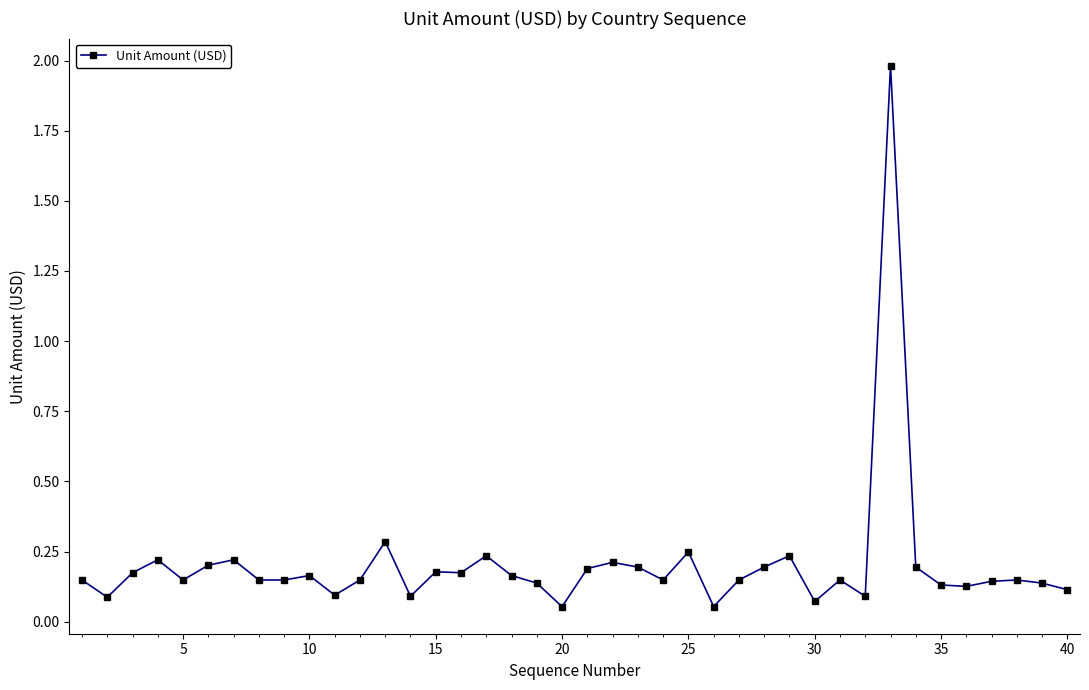

What is the maximum value shown in the chart?

2.0